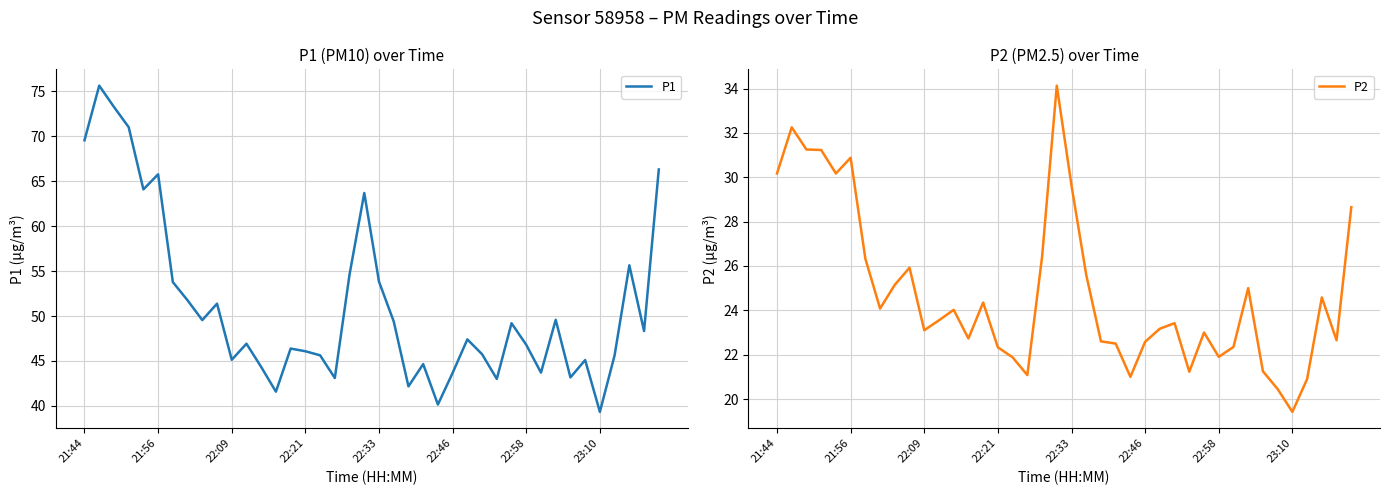

True or false: P2 has more than 1 points higher than both neighbors.

True